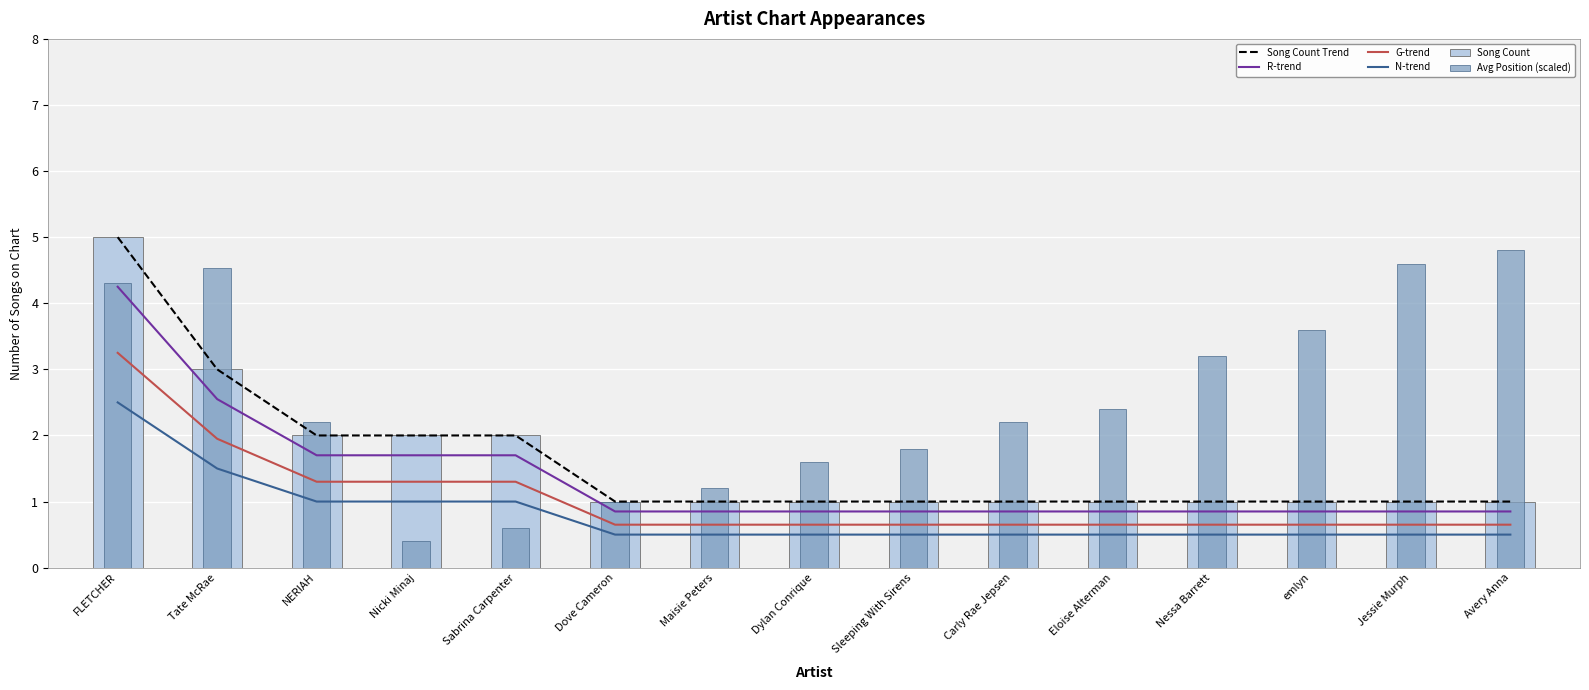

At which label does Avg Position (scaled) reach its peak?

Avery Anna